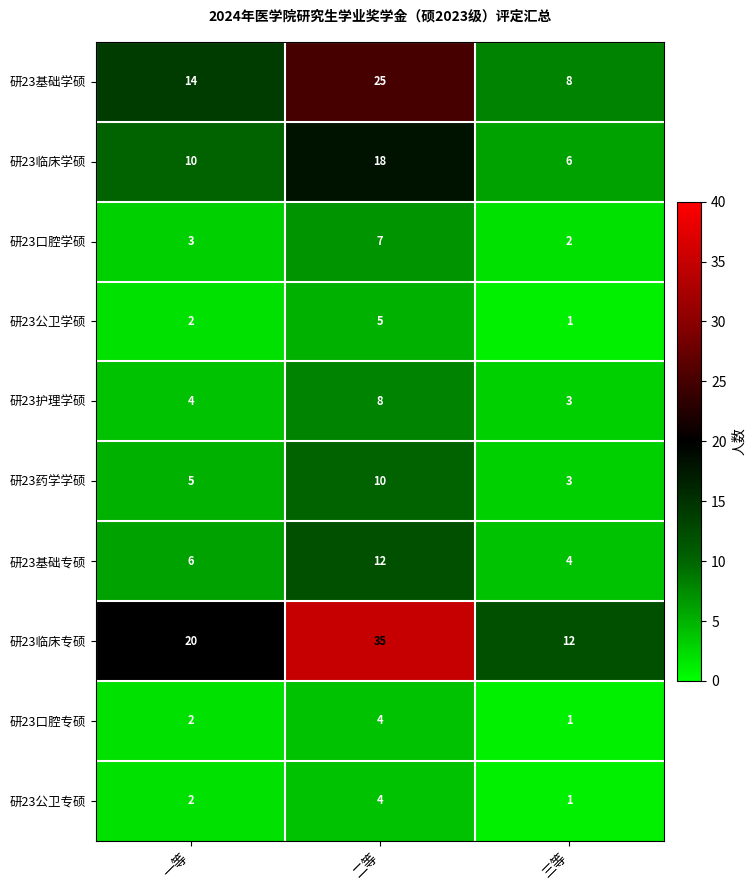

What is the total value across all series at 一等?

68